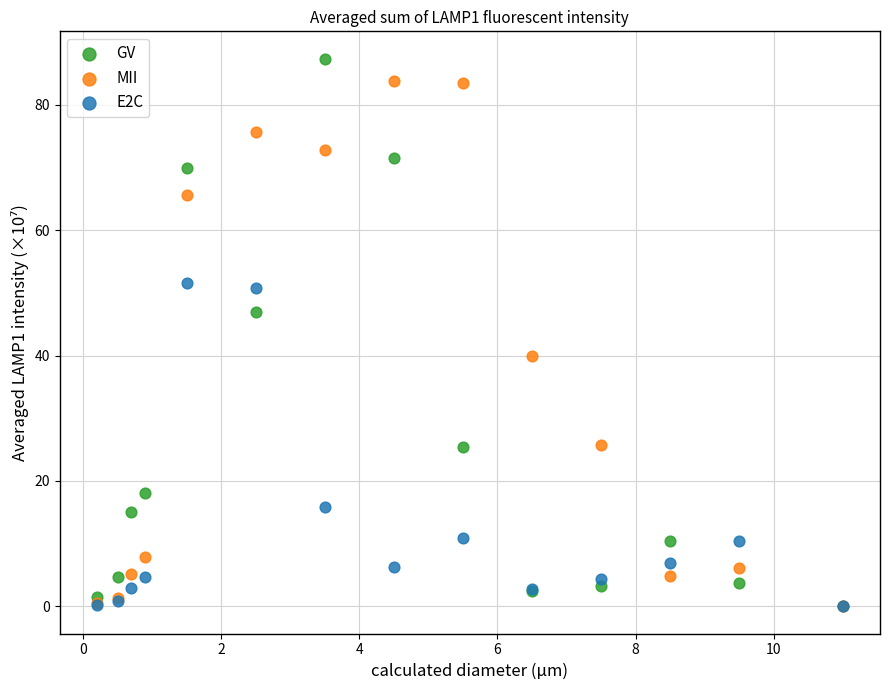

Which series reaches the maximum Y coordinate?

GV